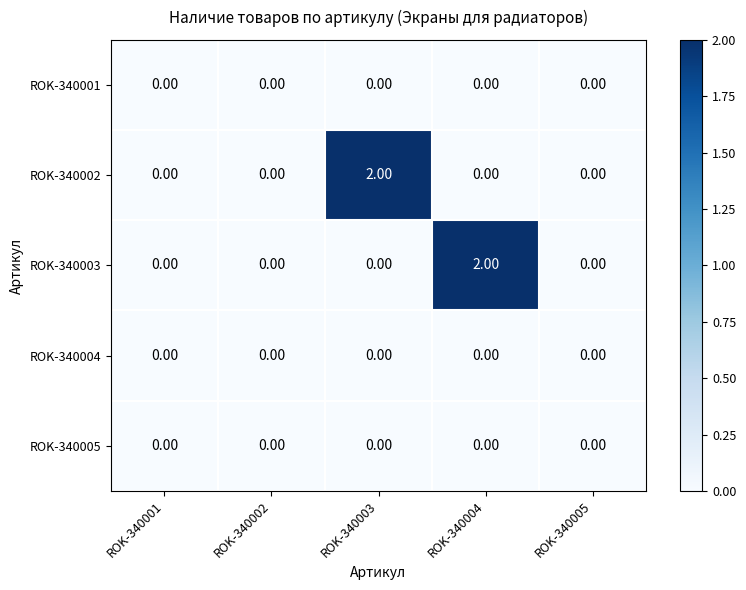

Which series changed the most between ROK-340003 and ROK-340005?

ROK-340002